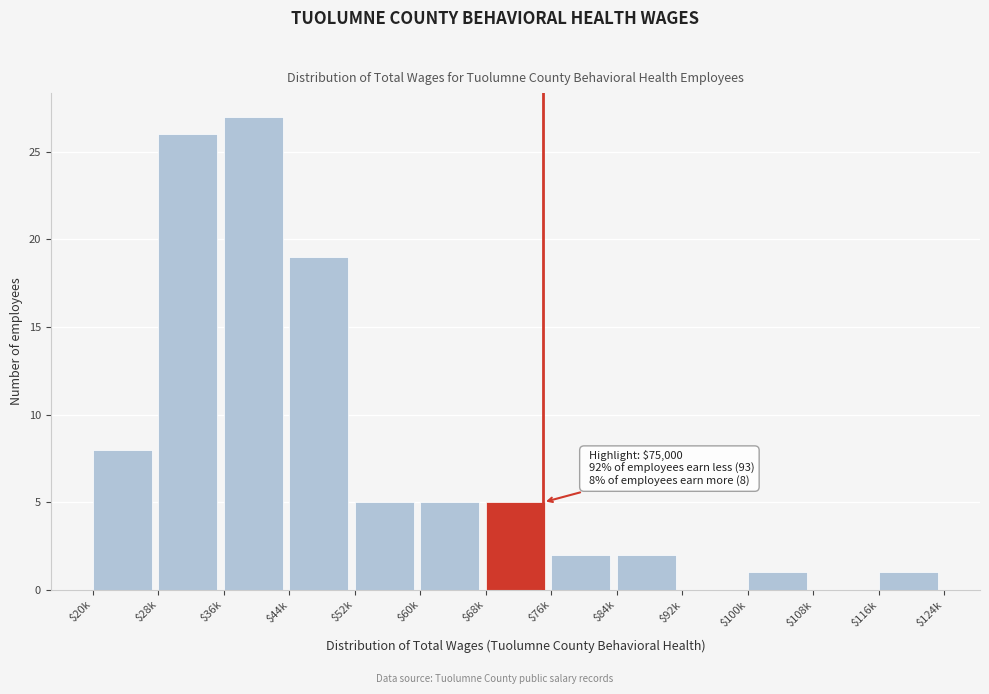

Which category has the highest value across all series?

$36k